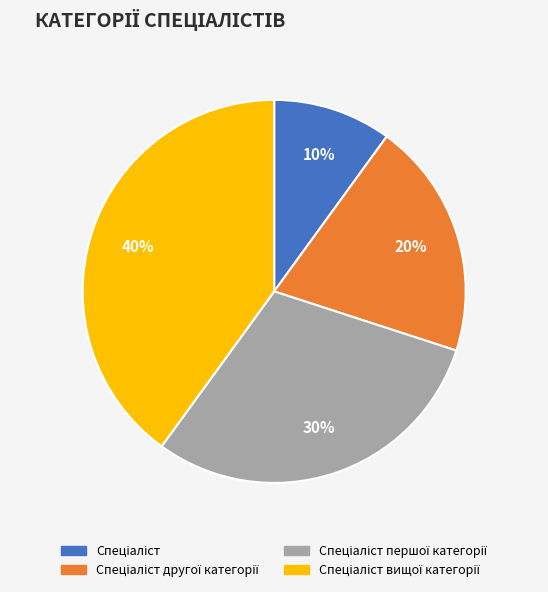

To the nearest percent, what is the average slice percentage?

25%